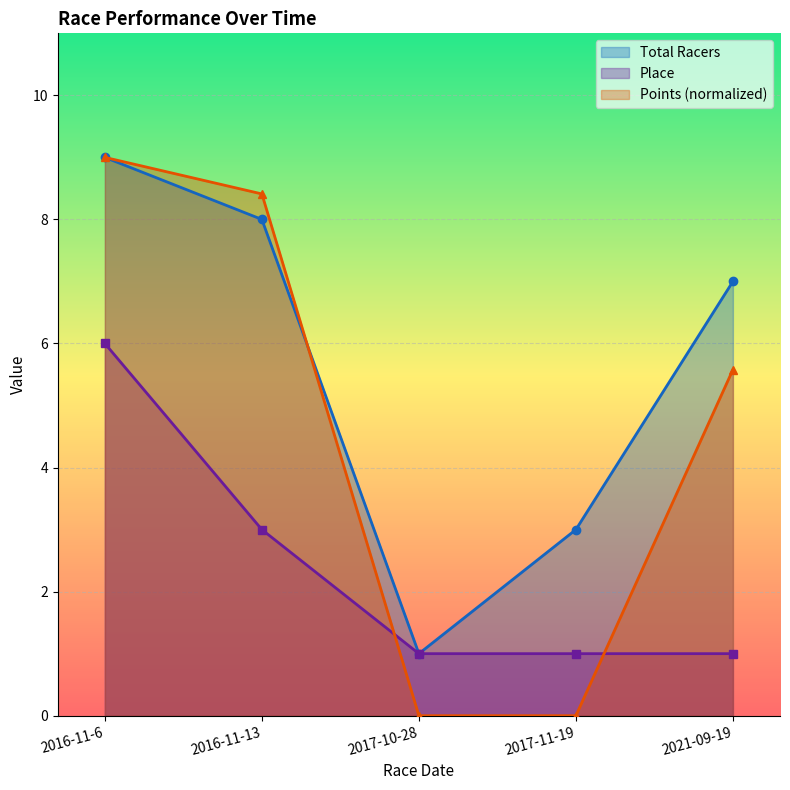

Which series changed the most between 2016-11-6 and 2016-11-13?

Place